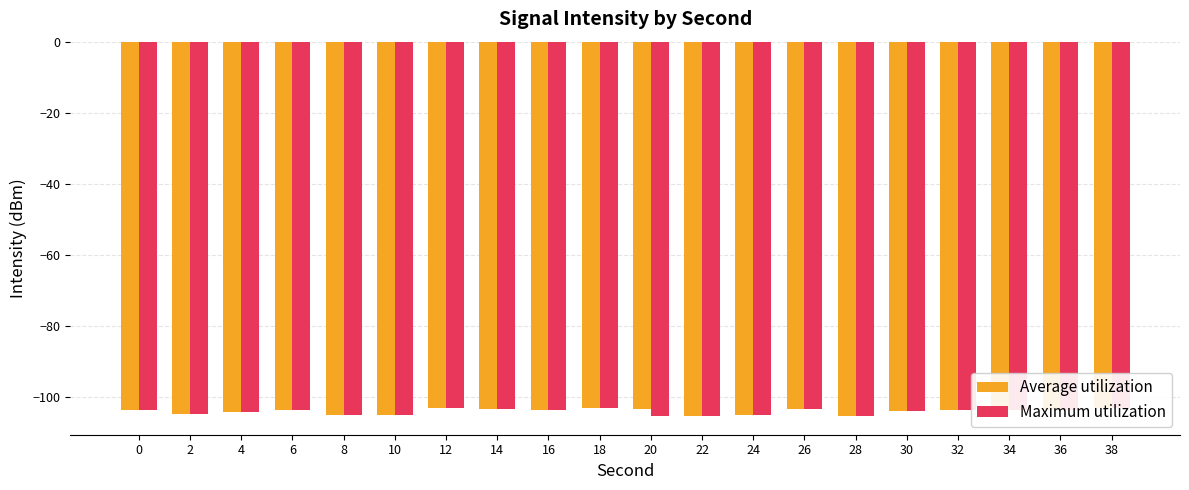

What is the lowest value of the Average utilization series?

-105.2